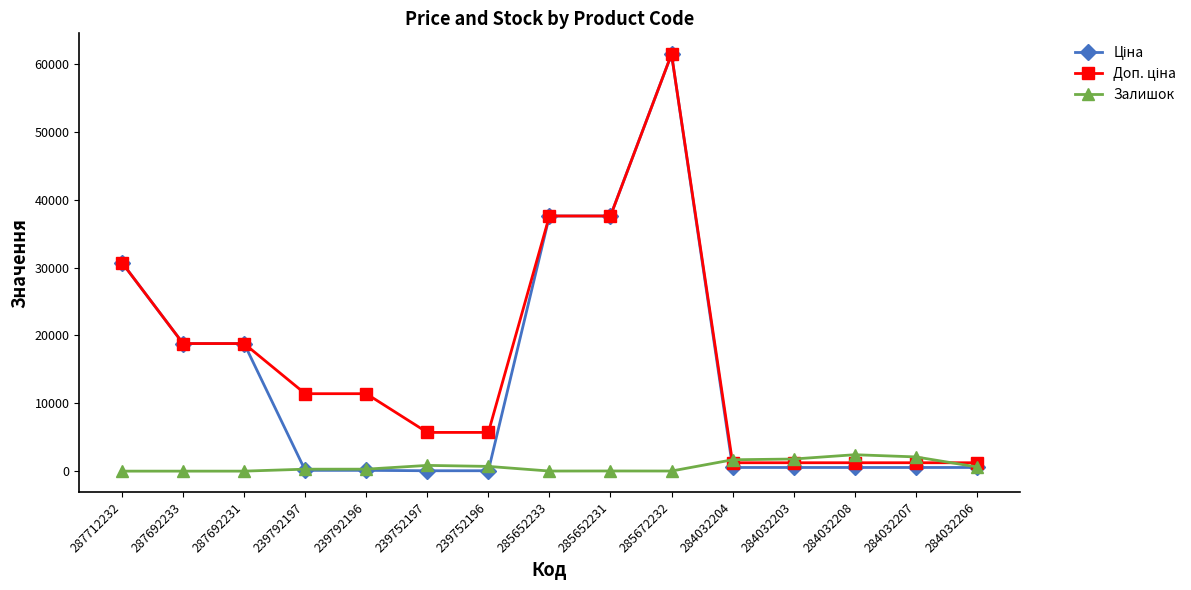

What is the label of the 12th point from the left?

284032203